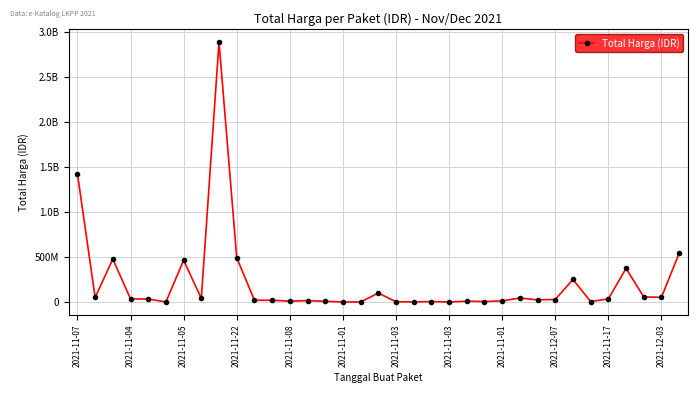

Is this an area chart (filled region under the line)?

No